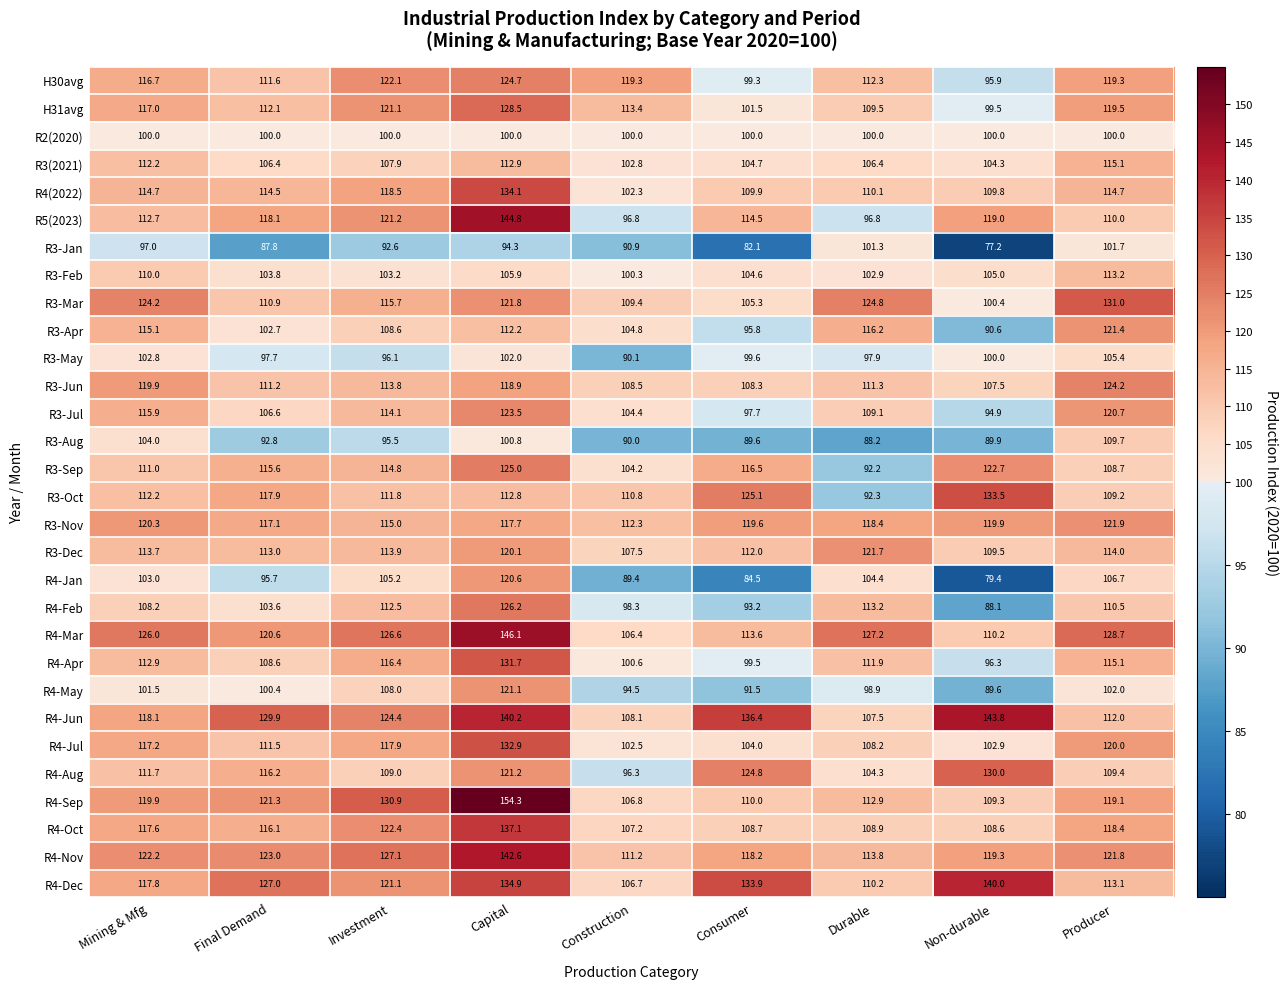

What value does the R3-Oct series have at Capital?

112.8